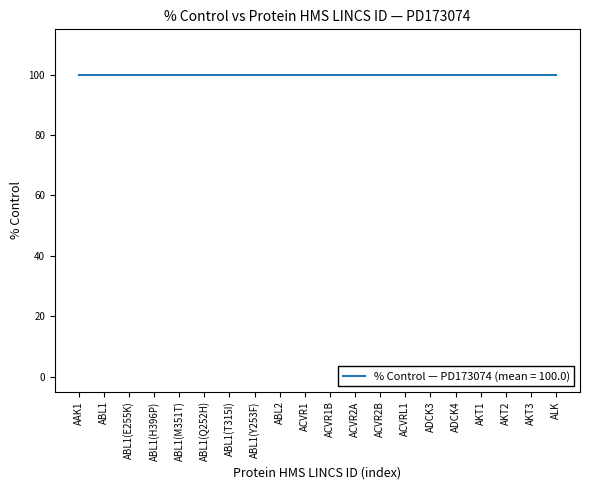

The % Control series shows 42 at ABL1(M351T). True or false?

False